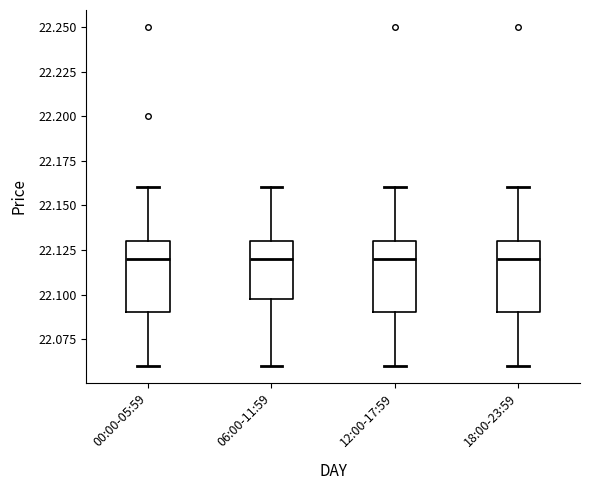

Reading left to right, read every box against the y-axis: the position of its median line, the range the box covers, and the ends of its whiskers. The values are not printed on the chart, so give them approximately, as read against the axis.

00:00-05:59: median 22.12, box 22.09 to 22.13, whiskers 22.06 to 22.16
06:00-11:59: median 22.12, box 22.10 to 22.13, whiskers 22.06 to 22.16
12:00-17:59: median 22.12, box 22.09 to 22.13, whiskers 22.06 to 22.16
18:00-23:59: median 22.12, box 22.09 to 22.13, whiskers 22.06 to 22.16